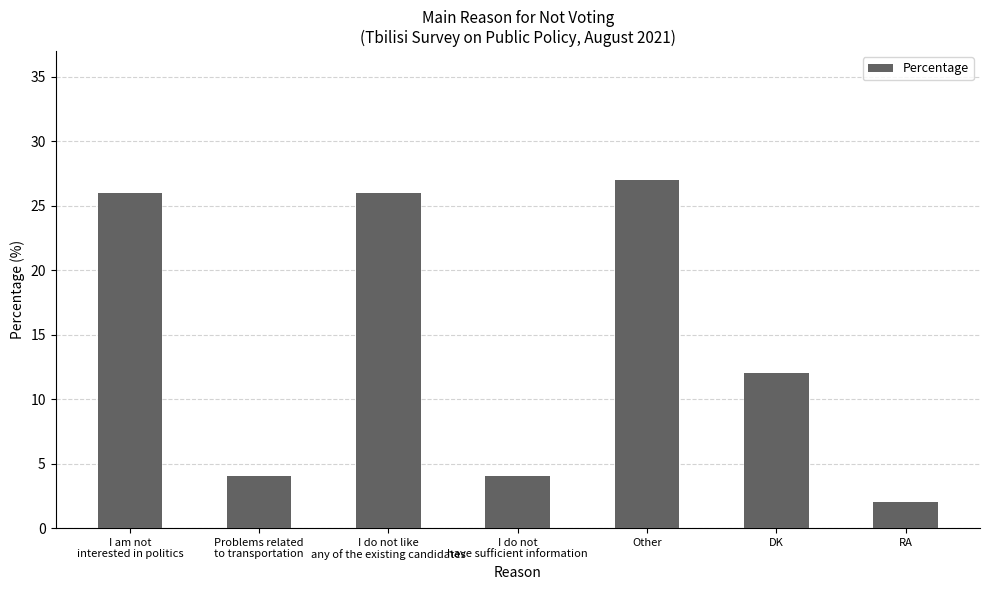

Reading left to right, list all the values displayed in this chart.

I am not
interested in politics=26	Problems related
to transportation=4	I do not like
any of the existing candidates=26	I do not
have sufficient information=4	Other=27	DK=12	RA=2